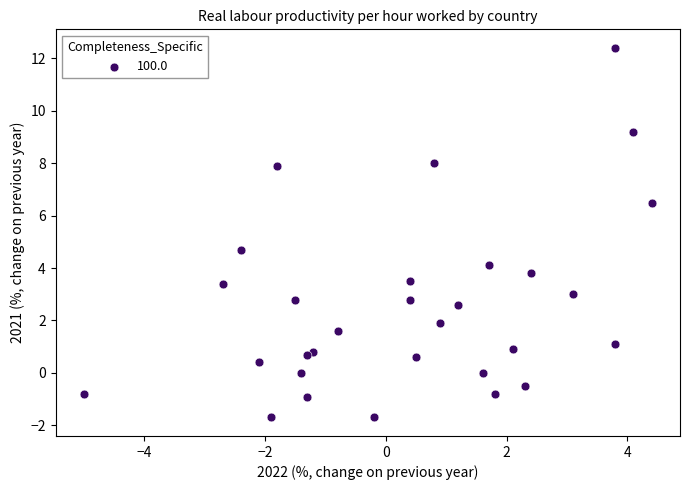

What Y value in the scatter plot is closest to 5?

4.7